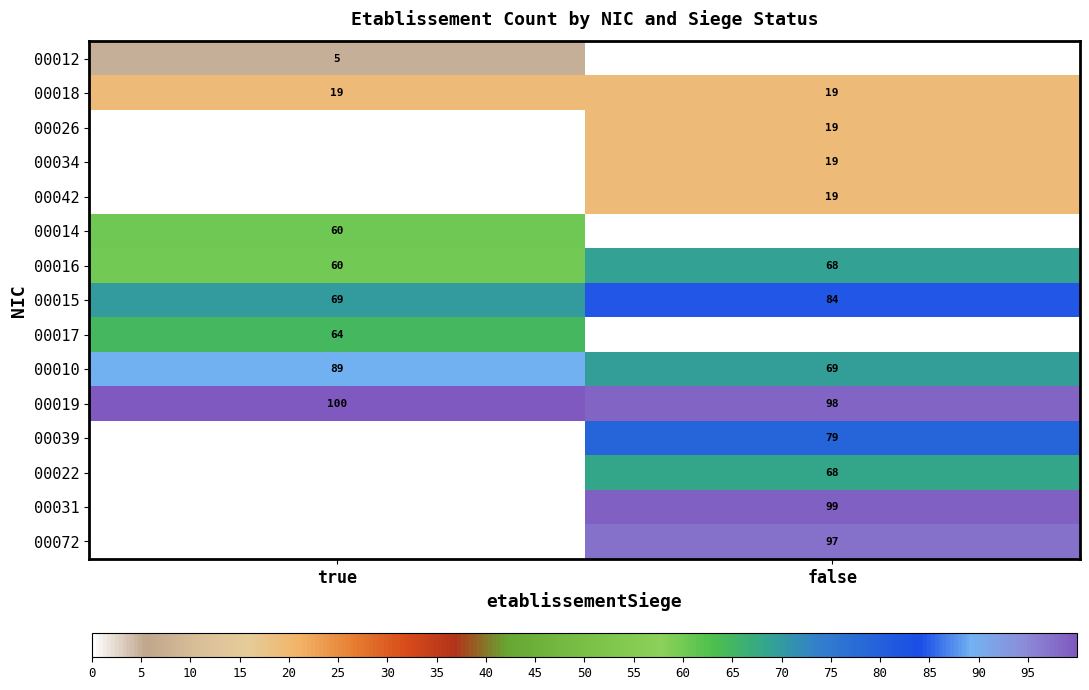

Which category has the highest value across all series?

true